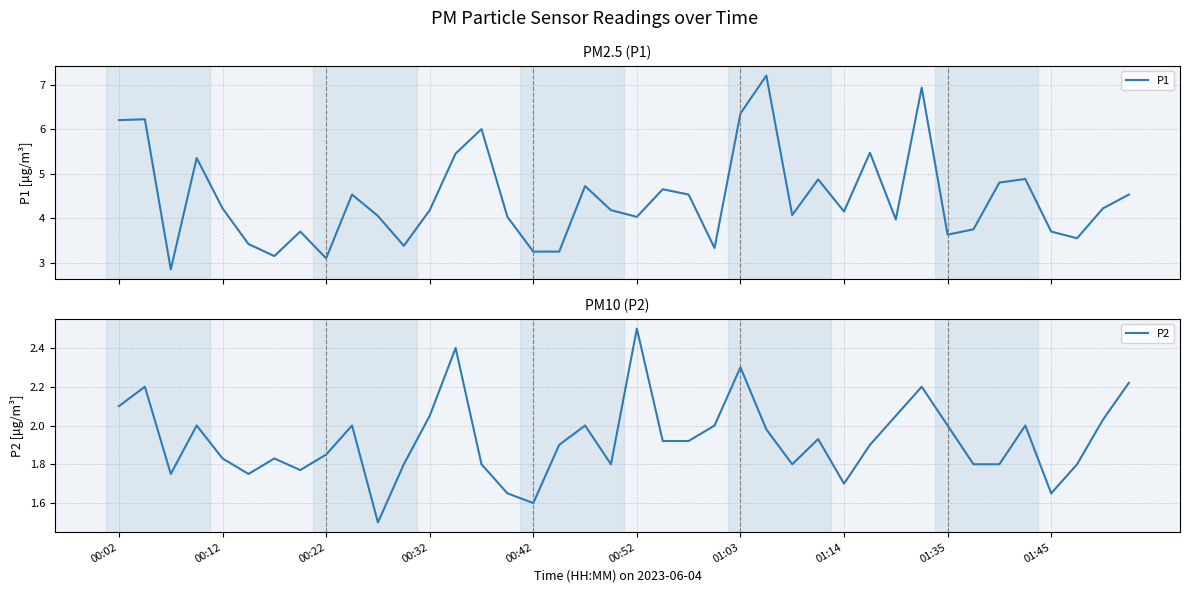

What is the total value across all series at 23?

5.3